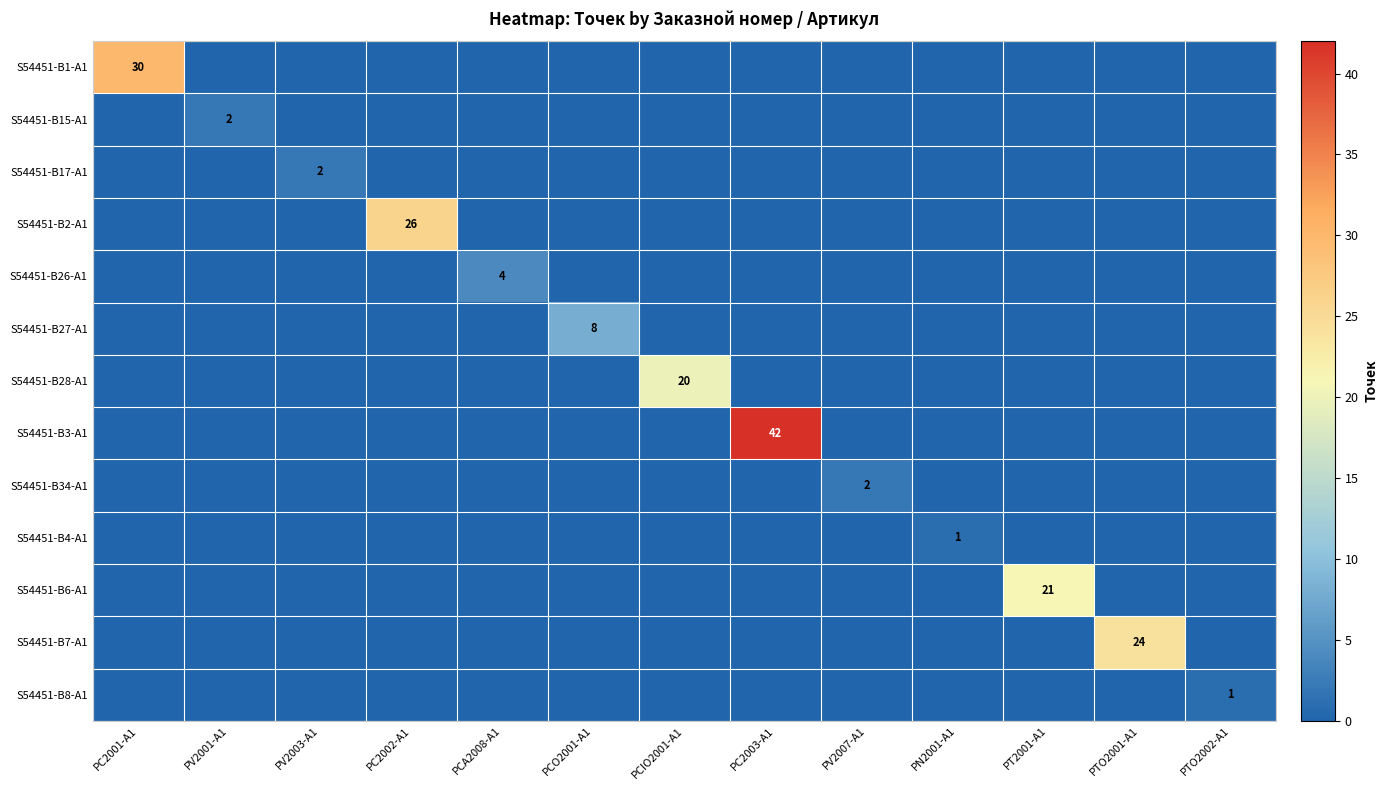

How many distinct data groups are displayed?

13